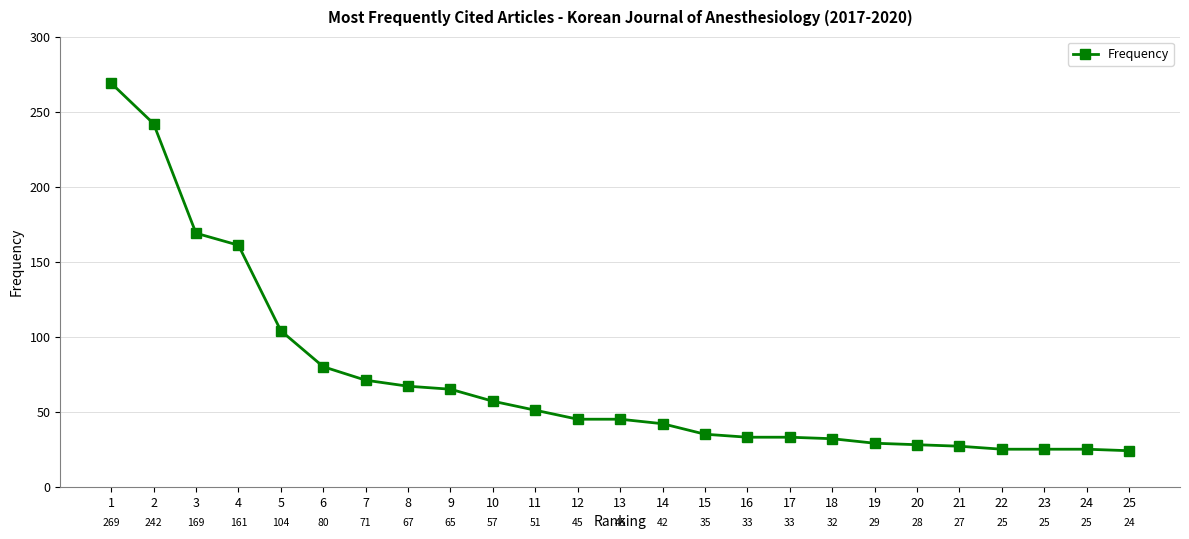

Between 12 and 10, which is larger?

10